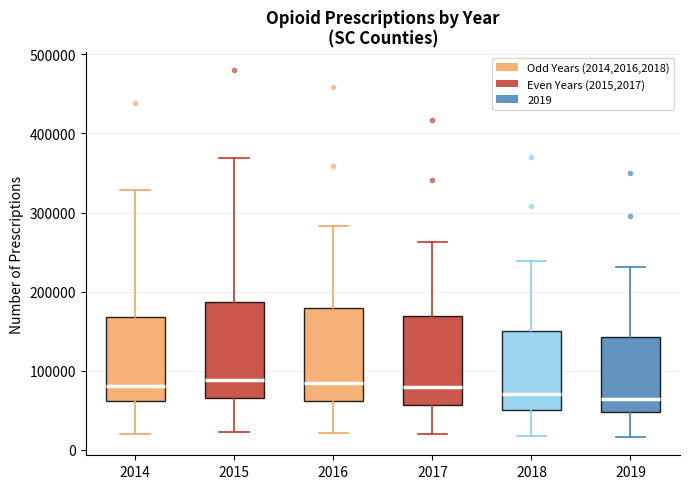

Reading left to right, transcribe this box plot: for each box, give where its median line is, the range the box spans, and where its two whiskers end, as read against the y-axis. The values are not printed on the chart, so give them approximately, as read against the axis.

2014: median 80000, box 60000 to 170000, whiskers 20000 to 330000
2015: median 90000, box 70000 to 190000, whiskers 20000 to 370000
2016: median 90000, box 60000 to 180000, whiskers 20000 to 280000
2017: median 80000, box 60000 to 170000, whiskers 20000 to 260000
2018: median 70000, box 50000 to 150000, whiskers 20000 to 240000
2019: median 60000, box 50000 to 140000, whiskers 20000 to 230000